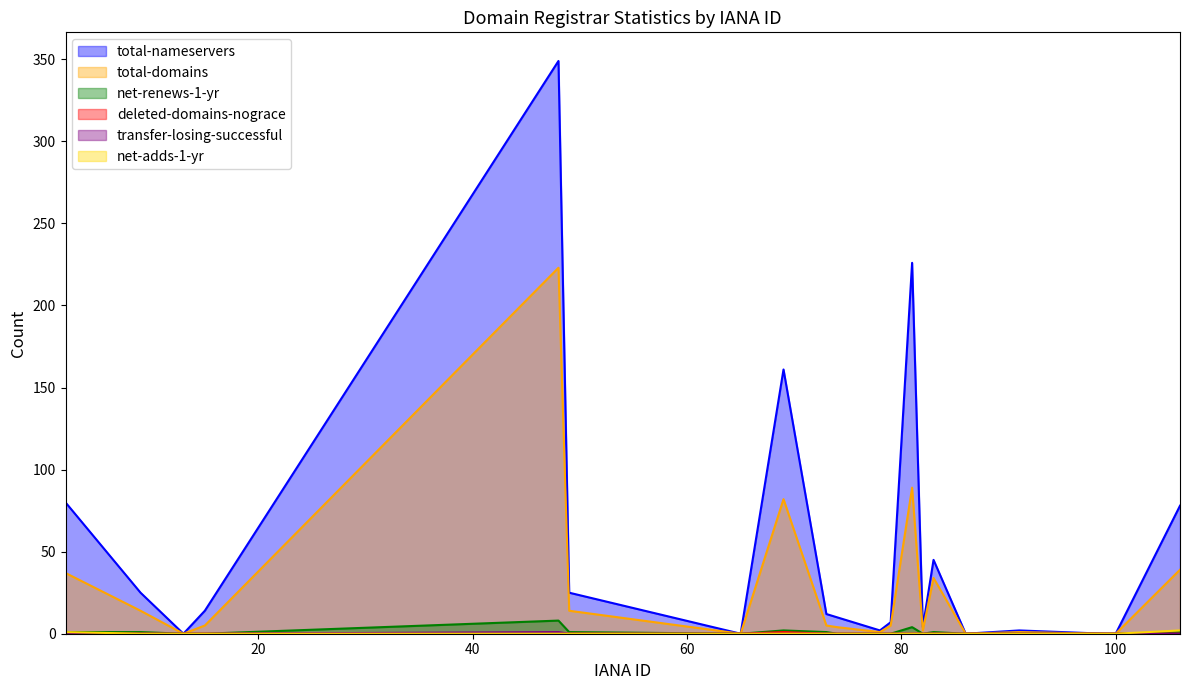

At which category does total-nameservers reach its first local valley?

13